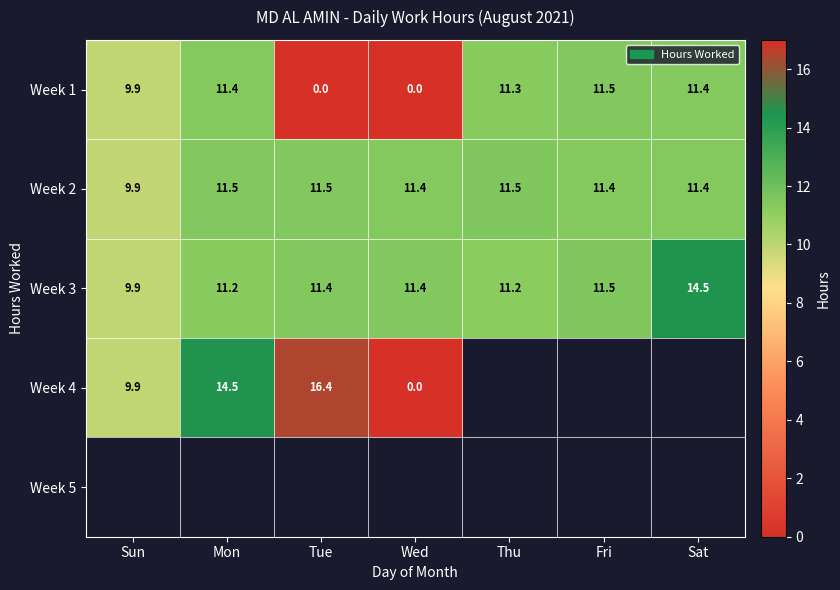

What is the highest value of the Week 3 series?

14.5